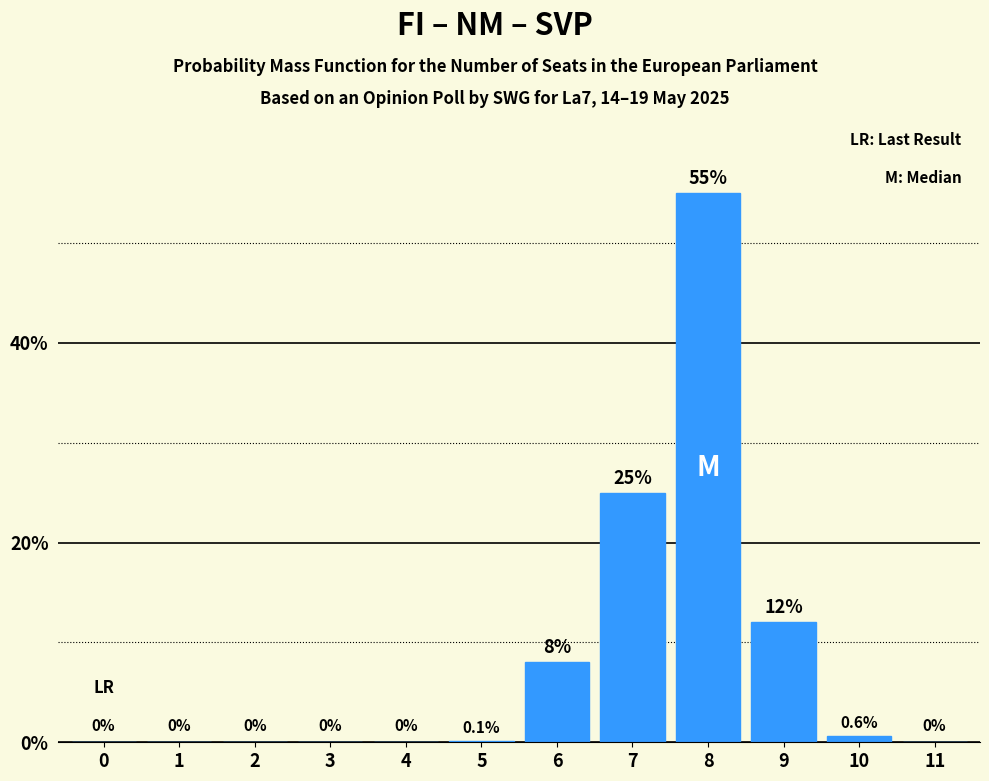

Reading left to right, list all the values displayed in this chart.

0=0.0	1=0.0	2=0.0	3=0.0	4=0.0	5=0.1	6=8.0	7=25.0	8=55.0	9=12.0	10=0.6	11=0.0